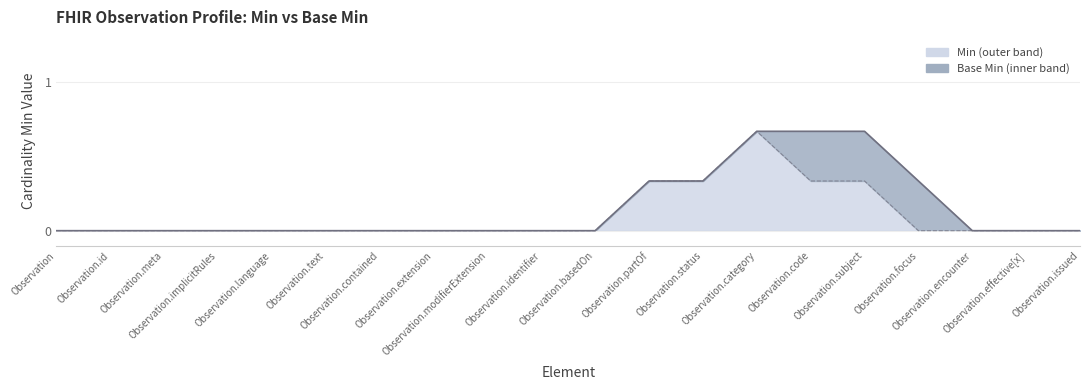

List the series in order of their overall mean, lowest first.

Base Min line, Min line